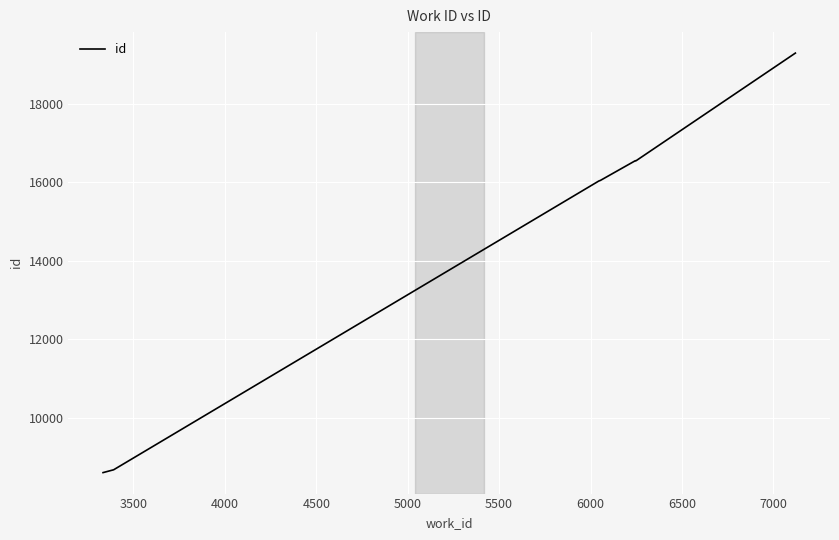

What is the difference between the maximum and minimum values?

10684